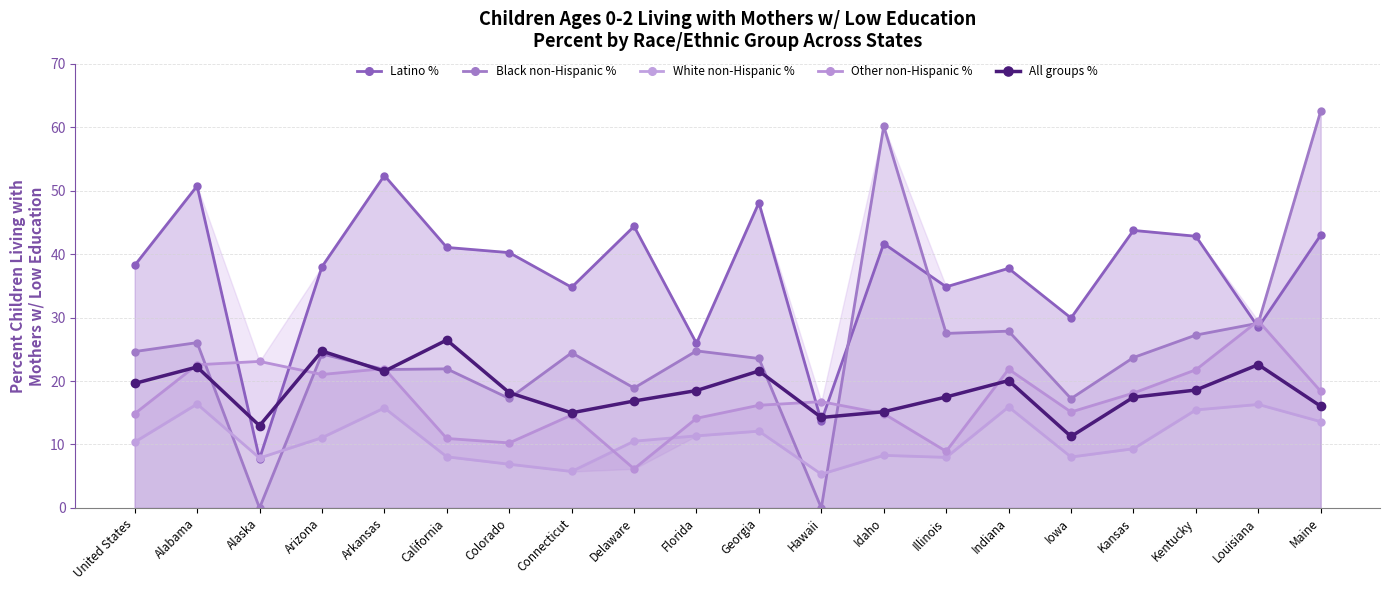

How many intersections are there between Latino % and All groups %?

4